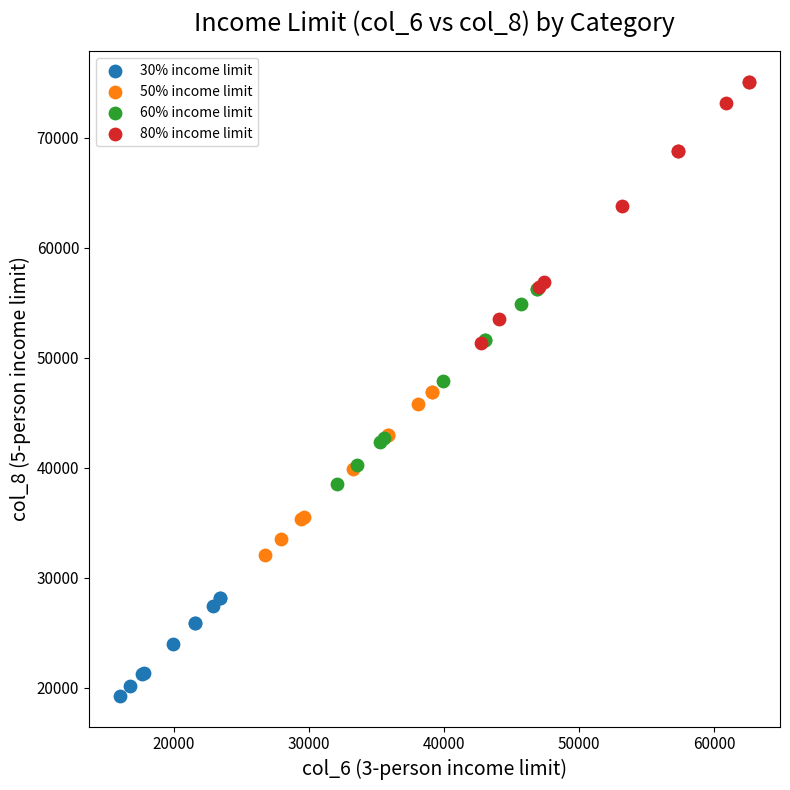

Which series contains the highest Y value?

80% income limit